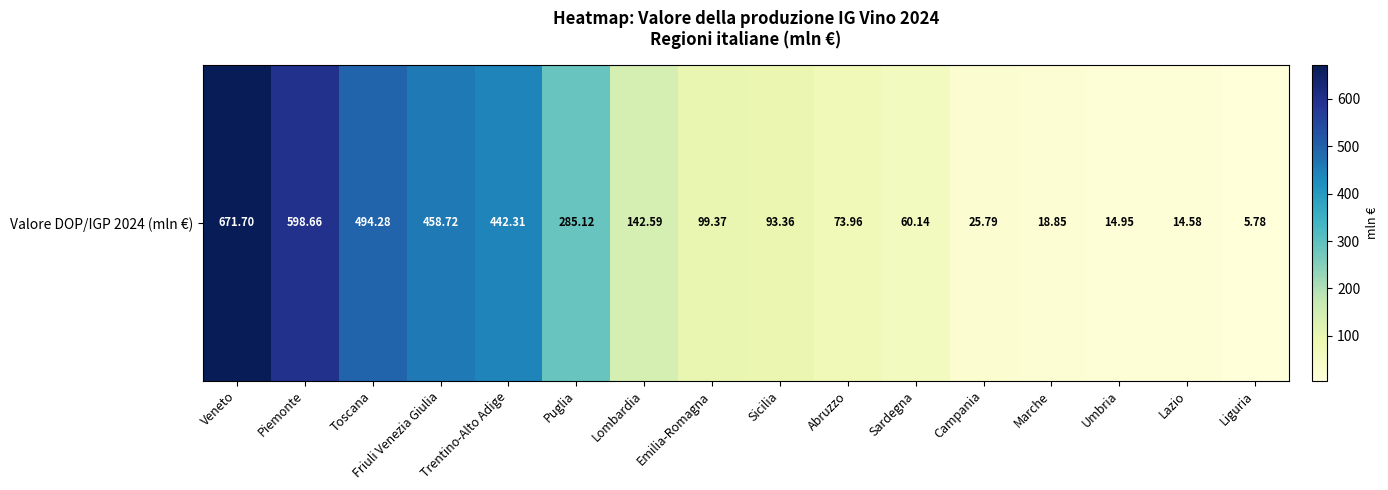

At which category does the chart reach its peak across all series?

Veneto